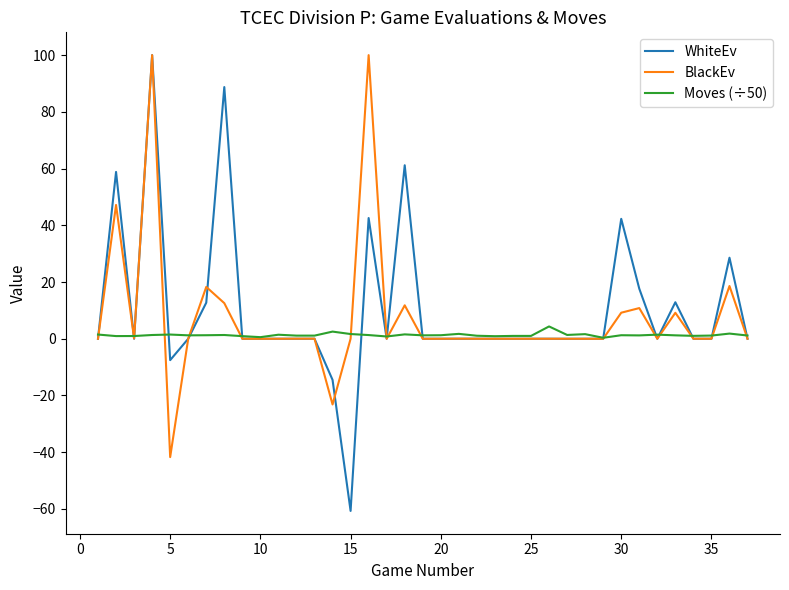

What is the minimum value for WhiteEv?

-60.7